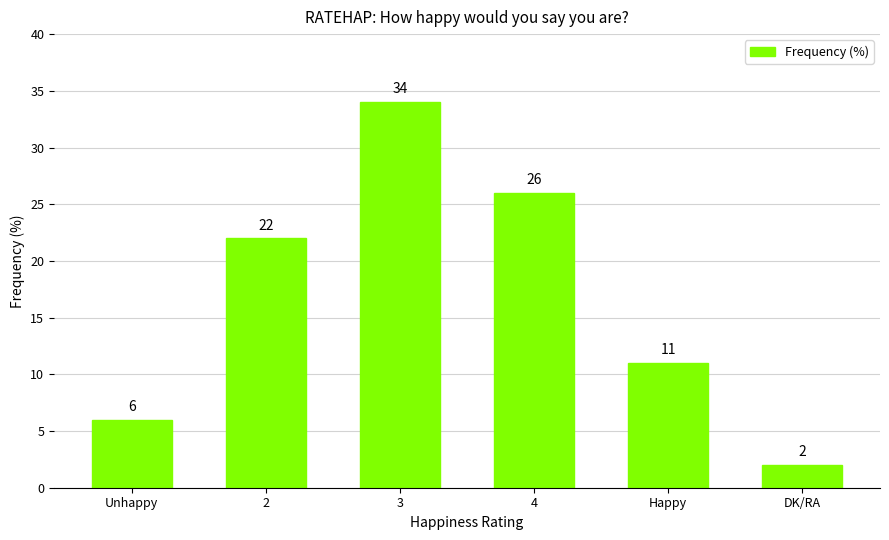

Rank the categories by value from lowest to highest.

DK/RA, Unhappy, Happy, 2, 4, 3